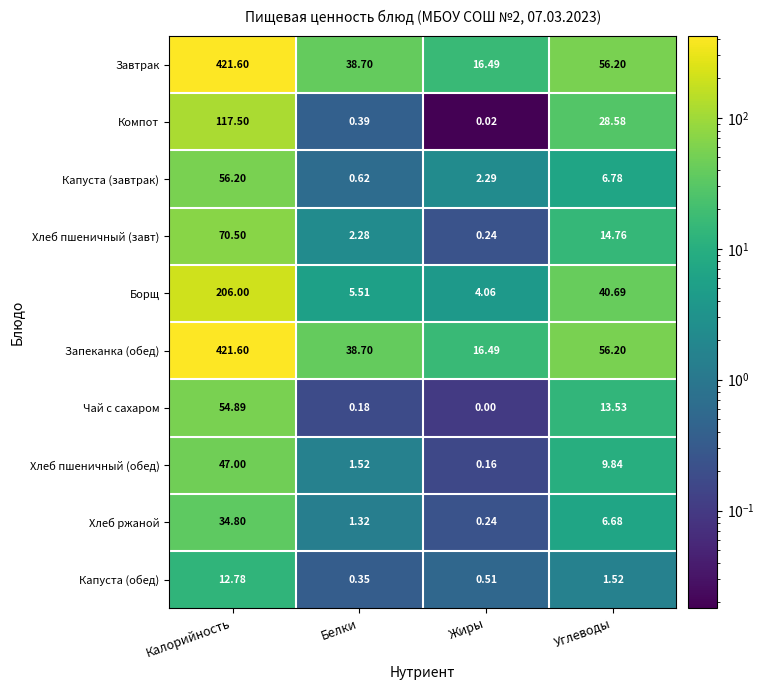

At which category is the sum across all series the highest?

Калорийность